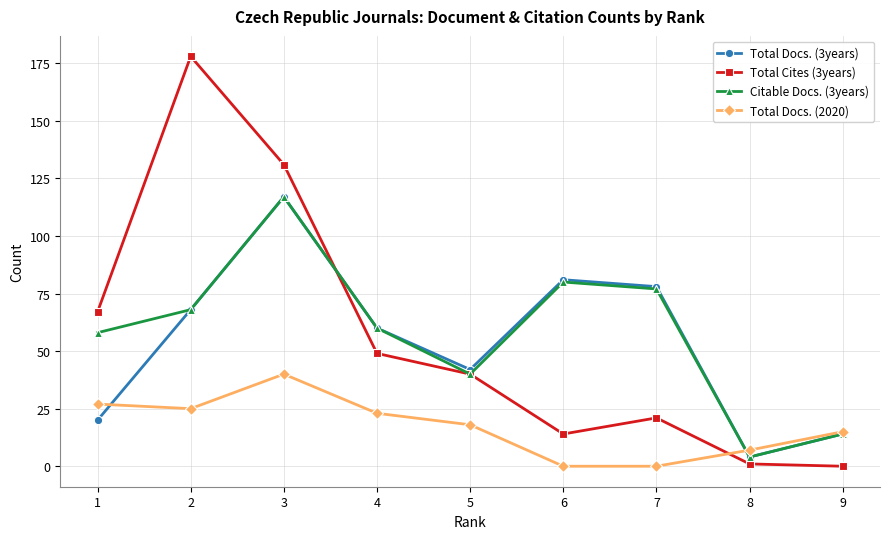

What is the value of the Total Docs. (3years) point at the 7th from the left?

78